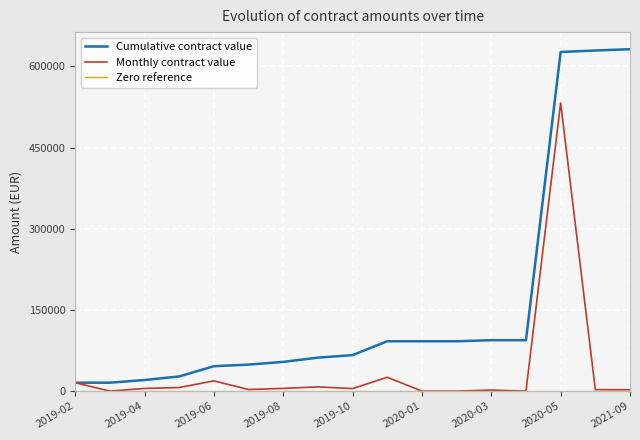

What is the maximum value shown in the chart?

631738.0